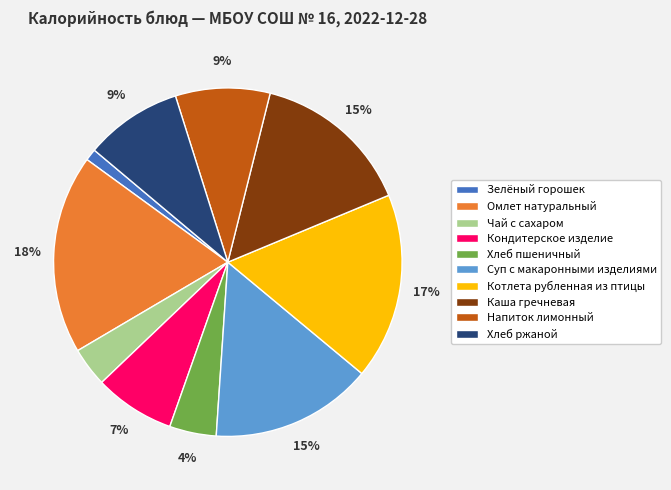

Does any single category account for the majority?

No